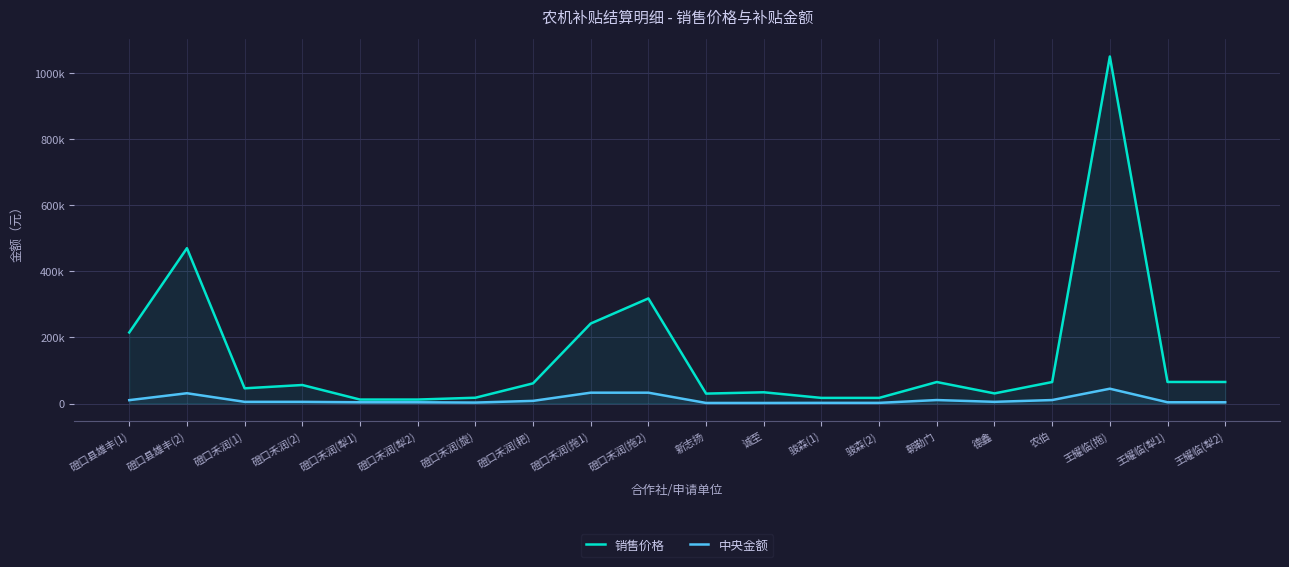

What is the total value across all series at 朝勒门?

75500